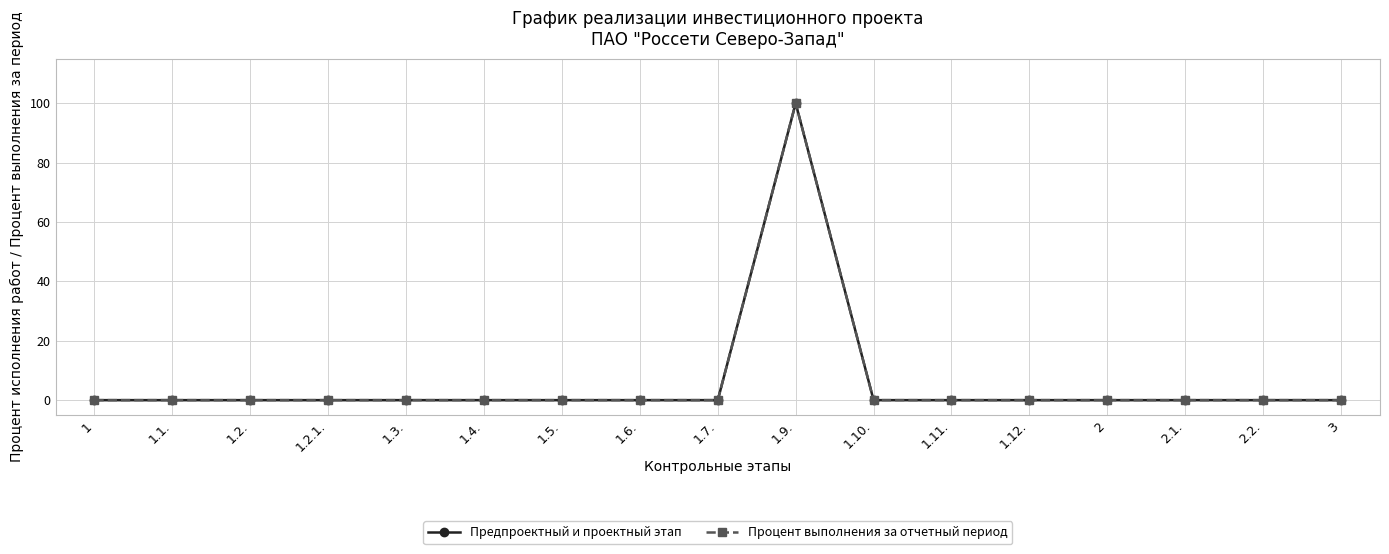

What is the difference between the maximum and minimum values in the Процент выполнения за отчетный период series?

100